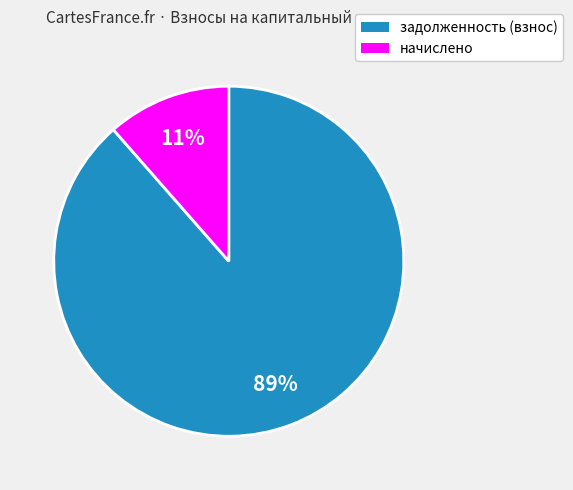

Count the number of slices in the pie.

2